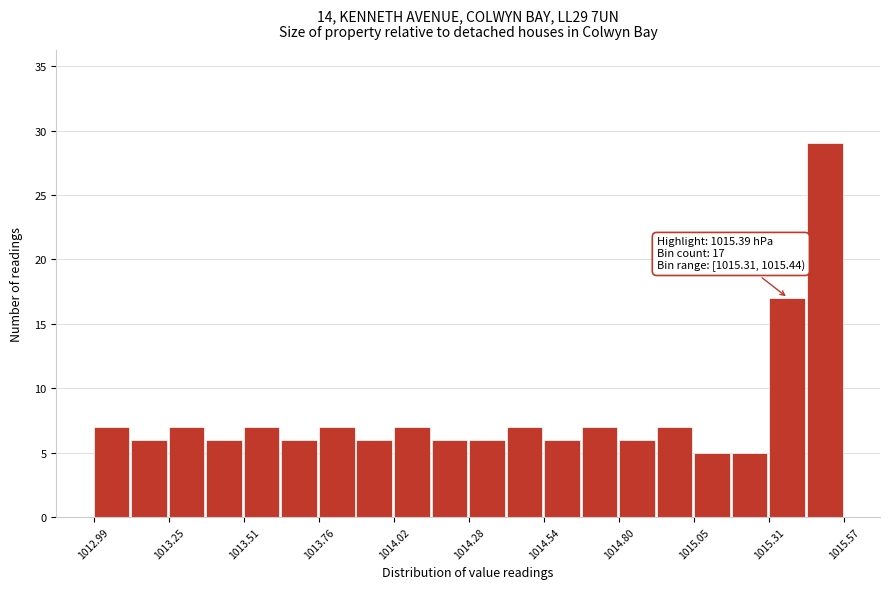

Around what value on the x-axis is the tallest bar? Give the approximate position of its centre, as read against the axis.

1015.50